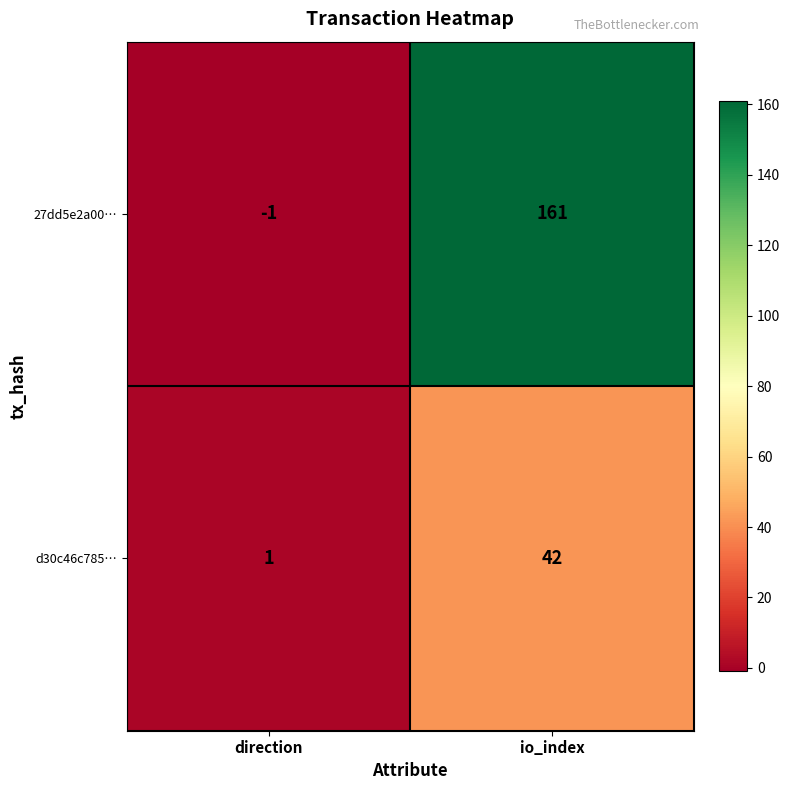

How many series are shown in this chart?

2